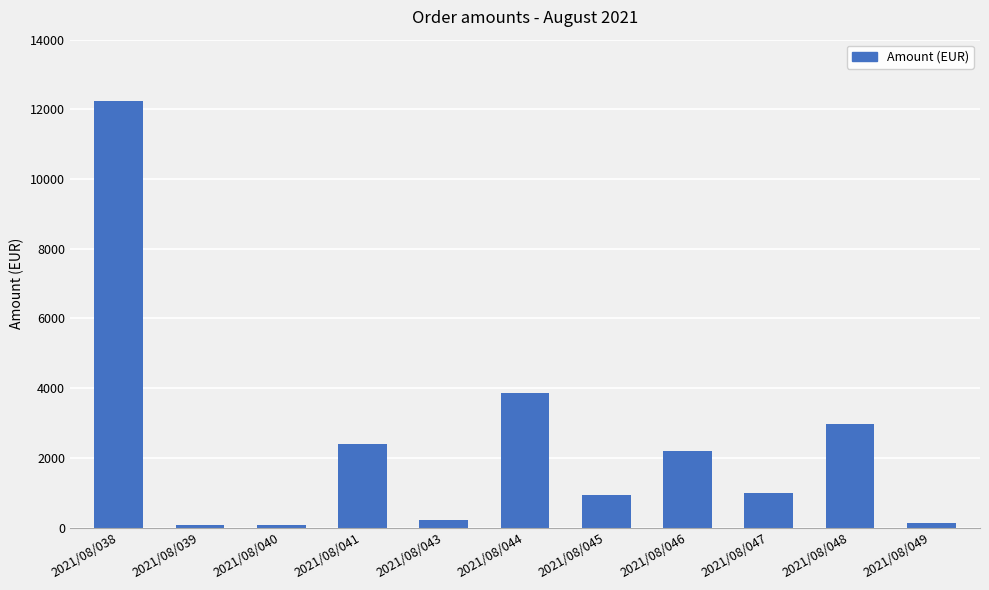

Which category has the highest value across all series?

2021/08/038